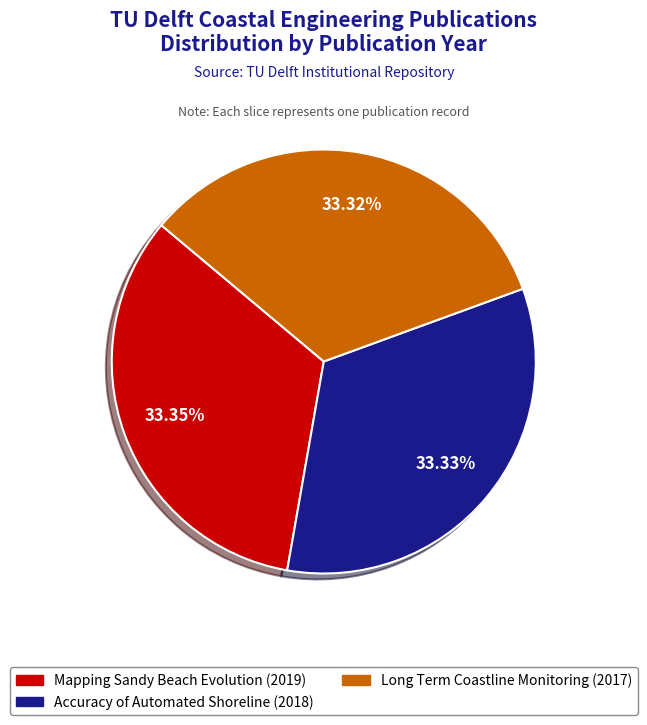

Is there a majority slice in this chart?

No